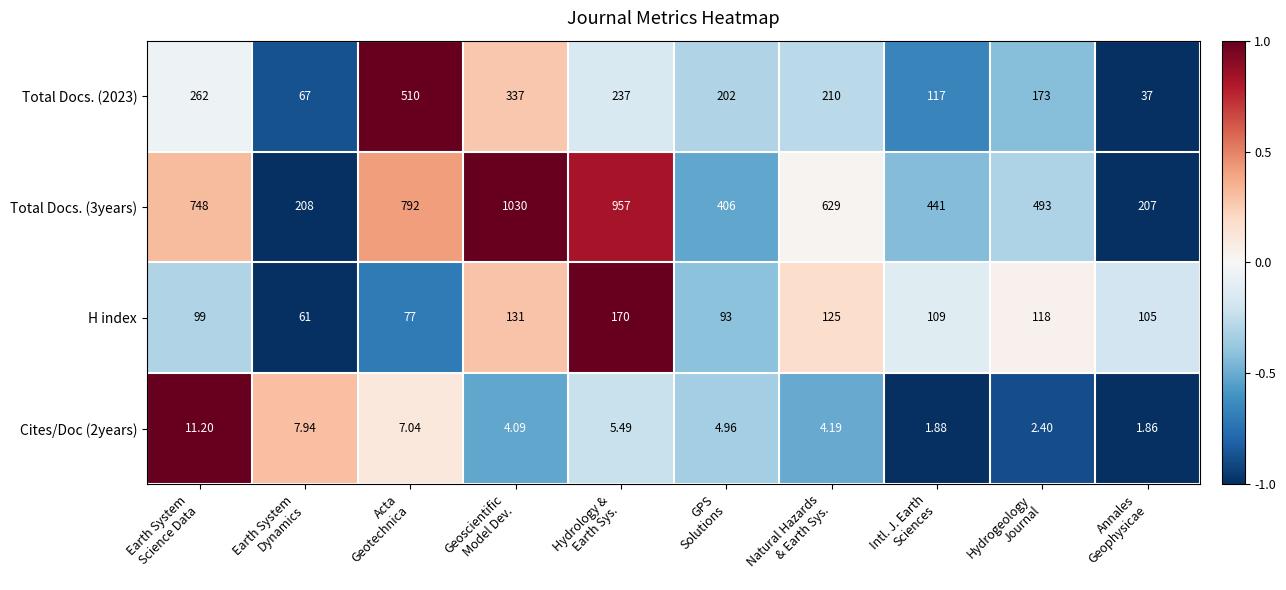

At which category does the chart reach its minimum across all series?

Annales
Geophysicae